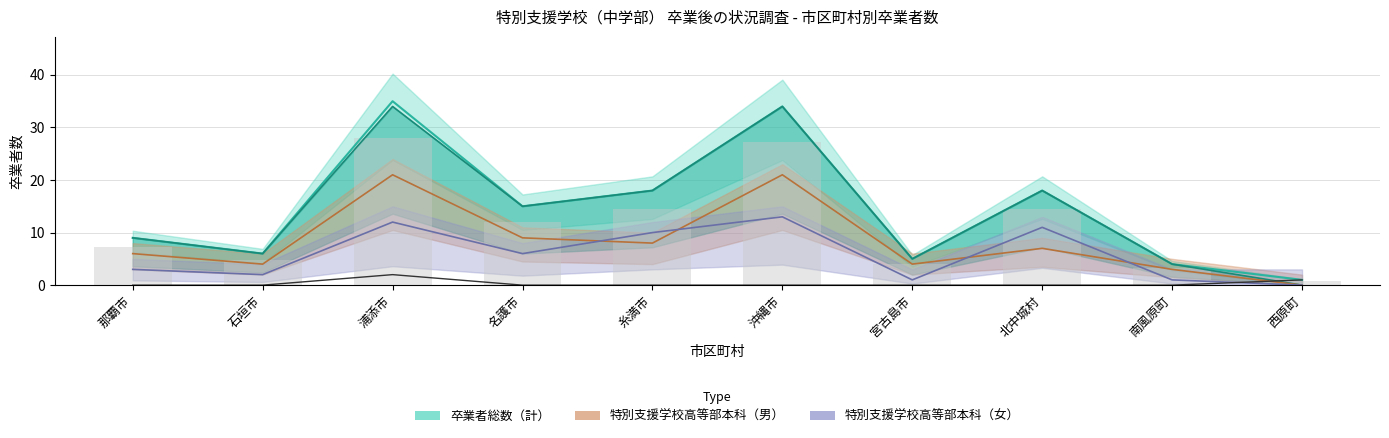

What is the total value across all series at 北中城村?

14.4